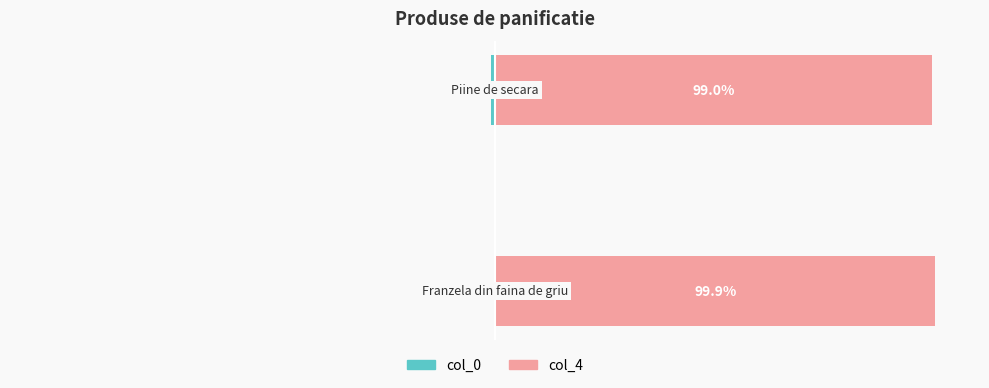

What is the value of the col_4 bar at the 2nd from the left?

99.0